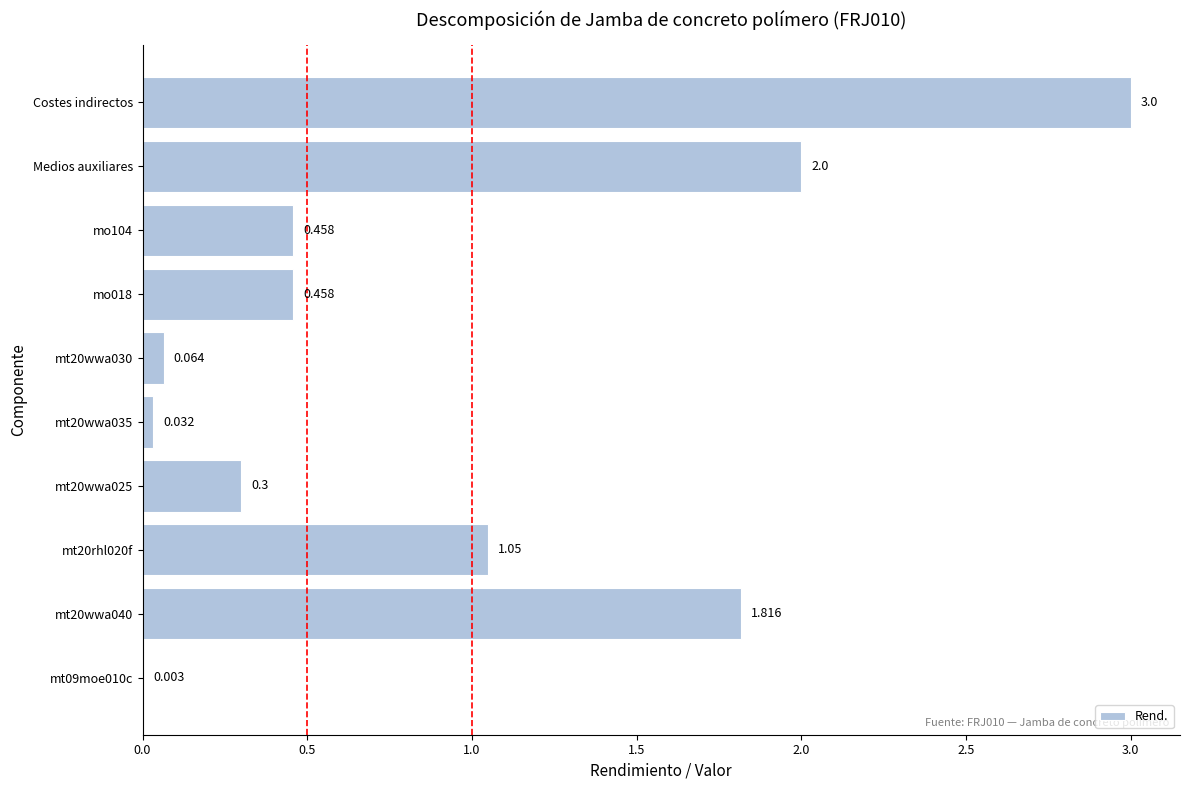

At which category does the chart reach its peak across all series?

Costes indirectos